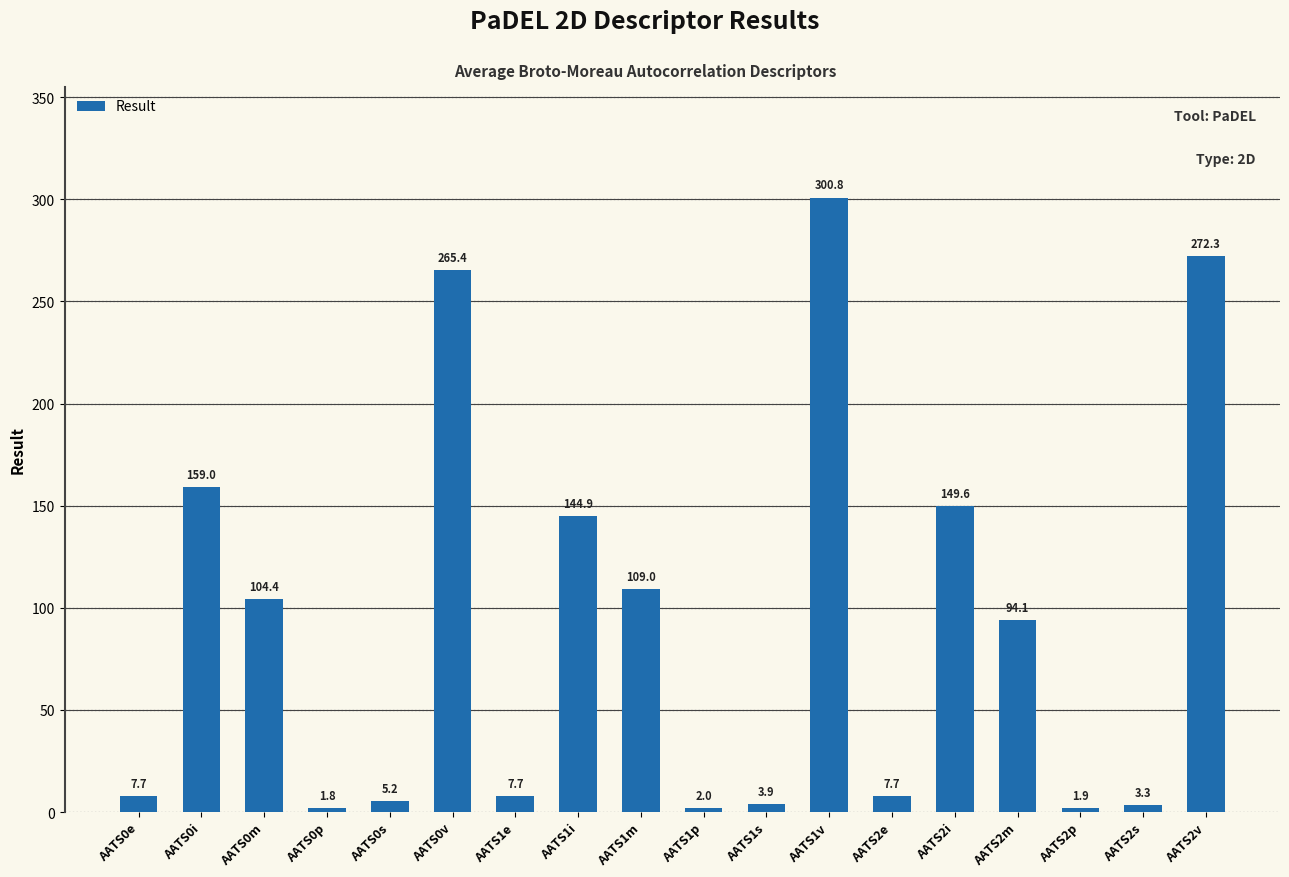

Between AATS2v and AATS1i, which is larger?

AATS2v